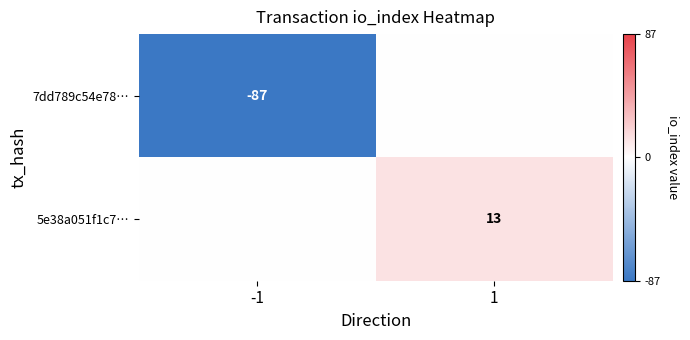

Which label corresponds to the largest value in the chart?

1